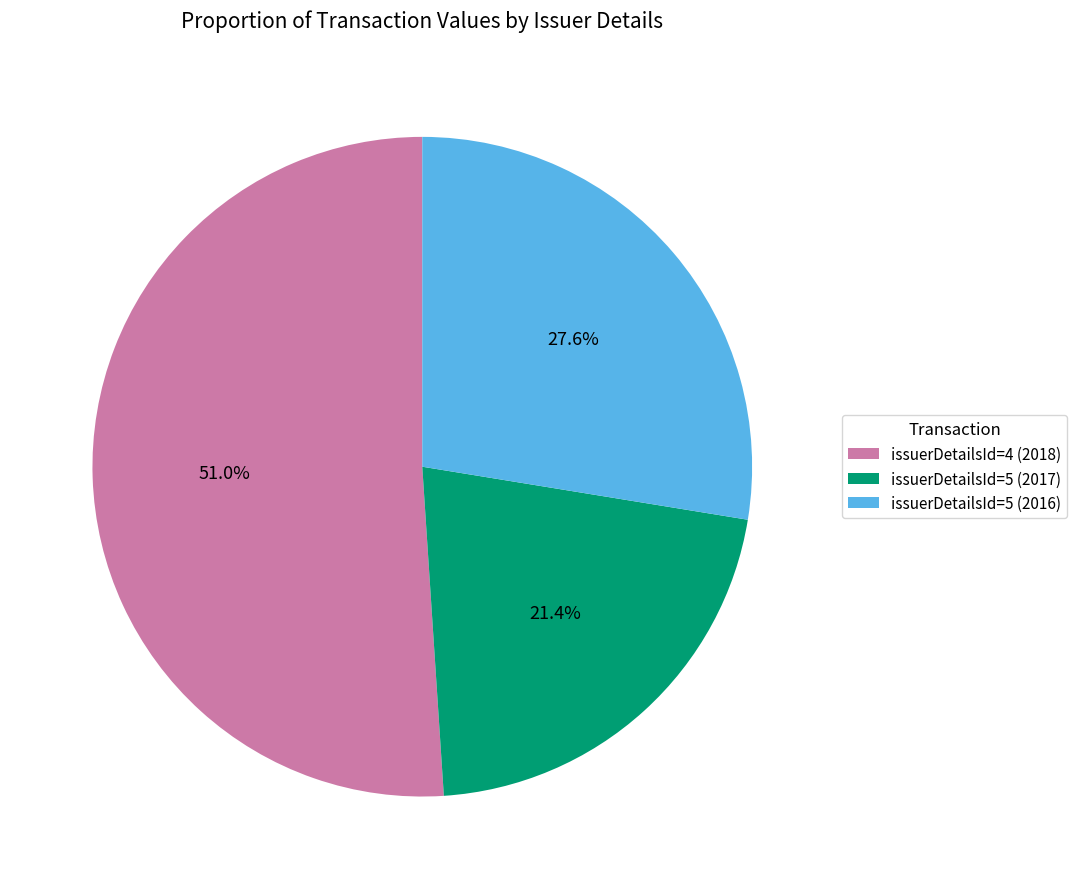

How much of the chart is everything except issuerDetailsId=4 (2018)?

49.0%